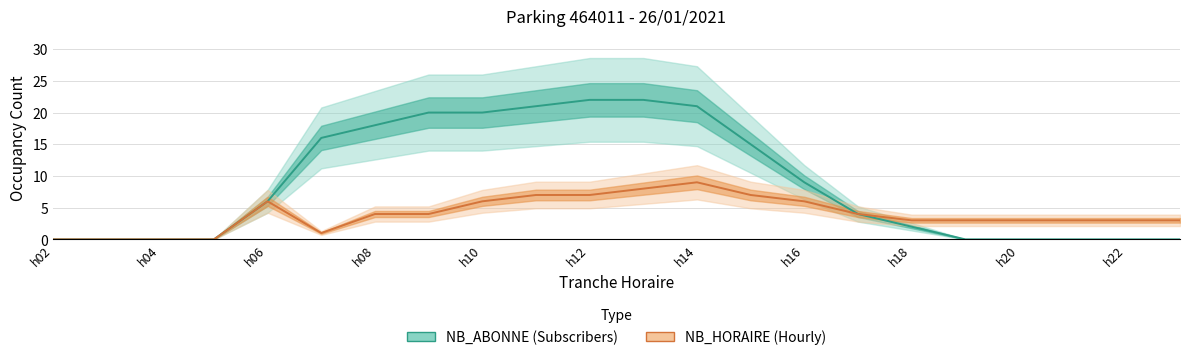

Which series has the widest spread of values?

NB_ABONNE